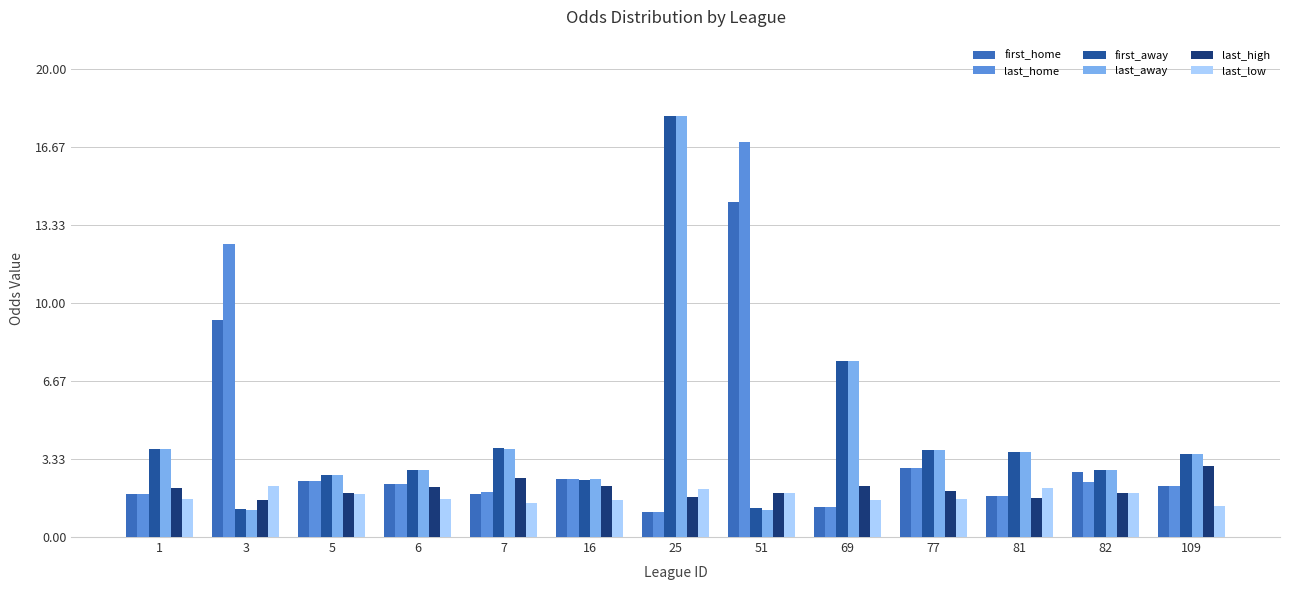

What is the total value across all series at 1?

15.0